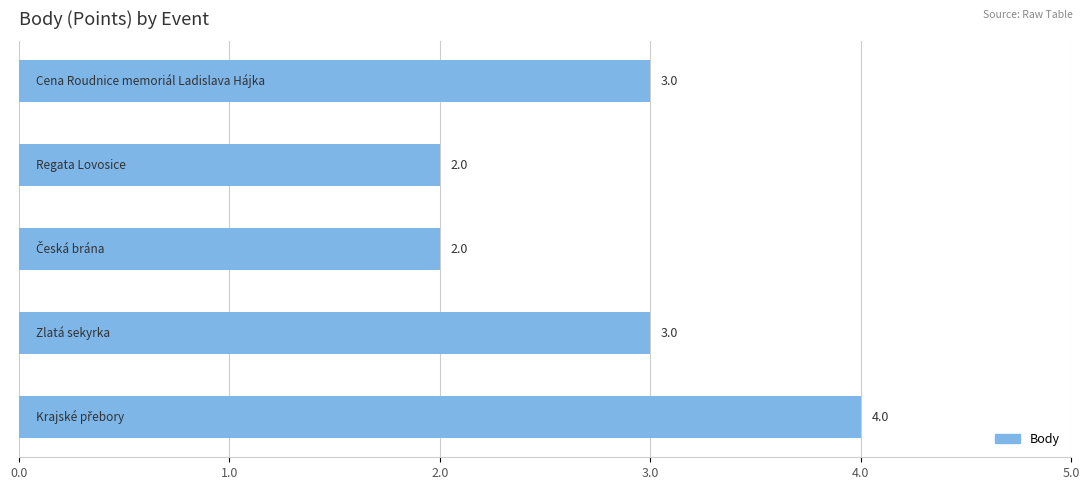

How many bars are there in total?

5